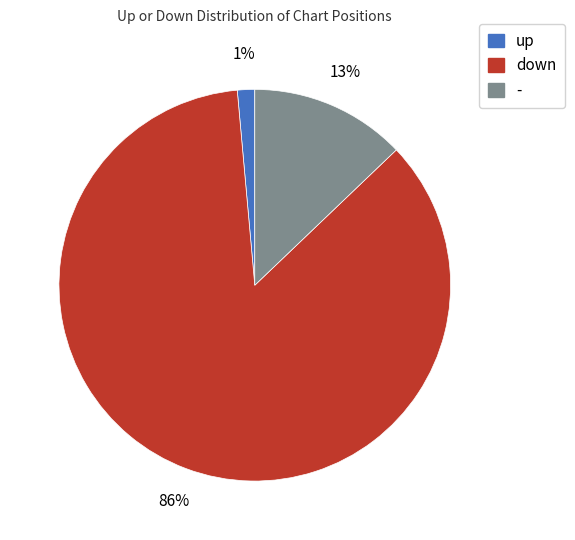

What is the majority slice?

down